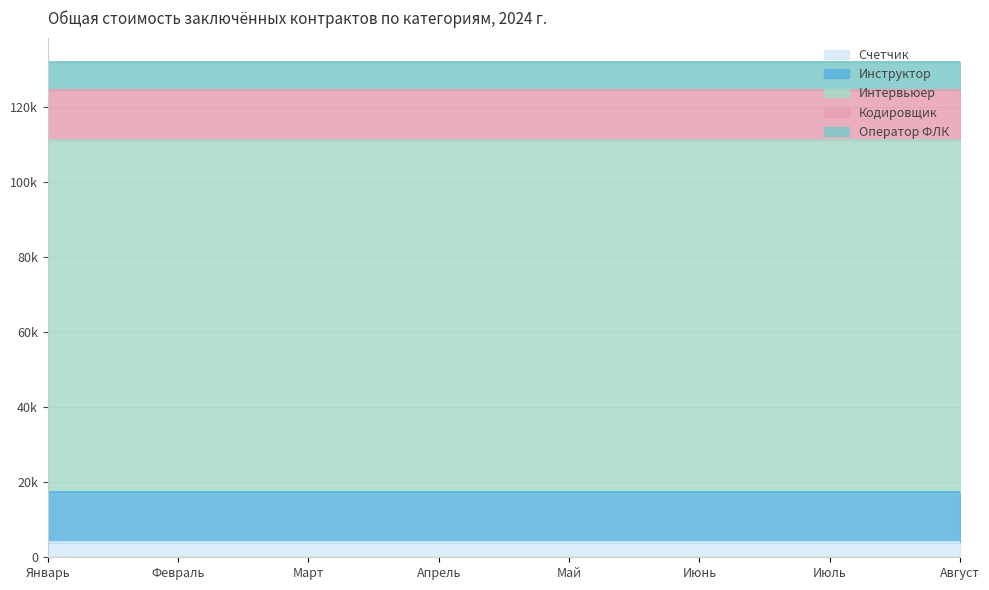

Read the Счетчик value at Февраль.

4156.3